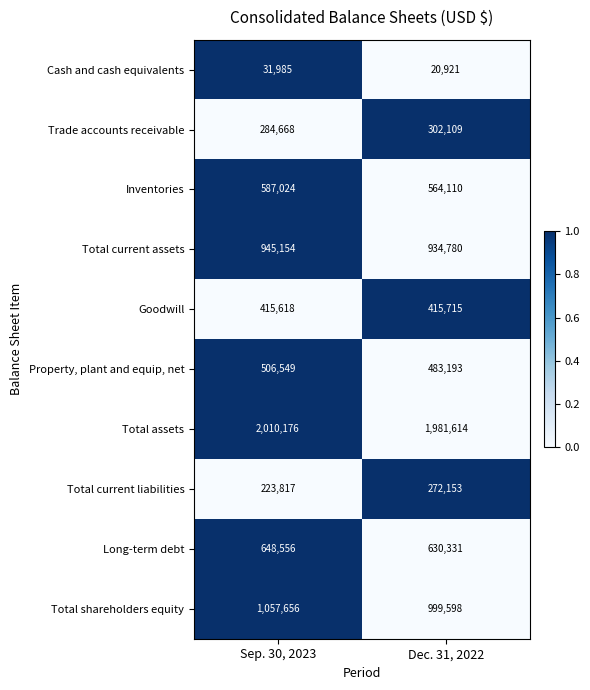

Which series changed the most between Sep. 30, 2023 and Dec. 31, 2022?

Total shareholders equity